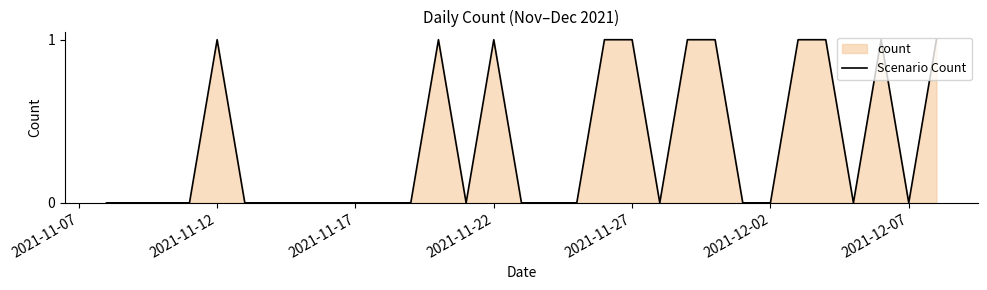

How many values are between 0 and 1?

31